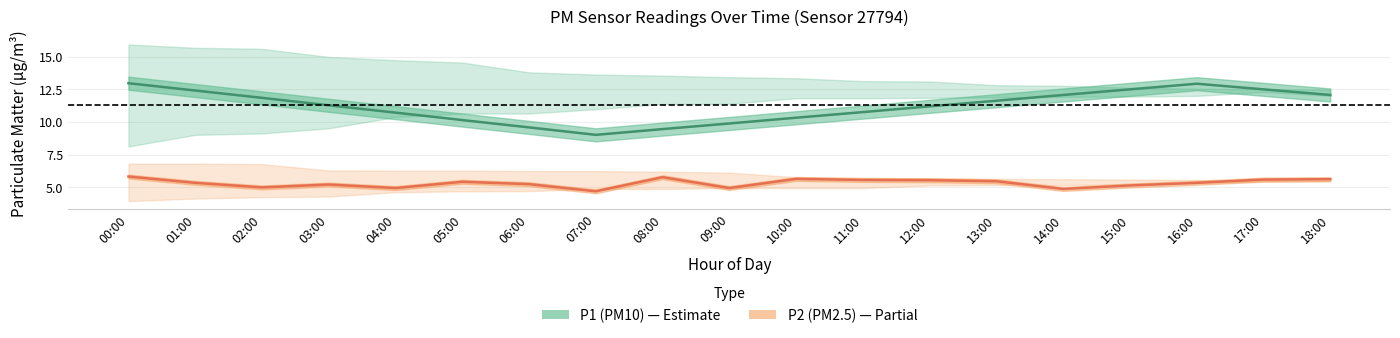

True or false: P1 (PM10) and P2 (PM2.5) cross at least once.

False